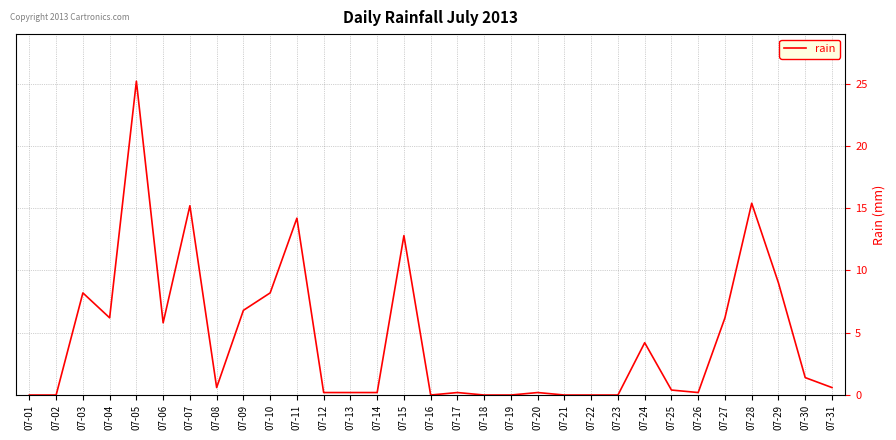

Which has a higher value, 07-10 or 07-24?

07-10